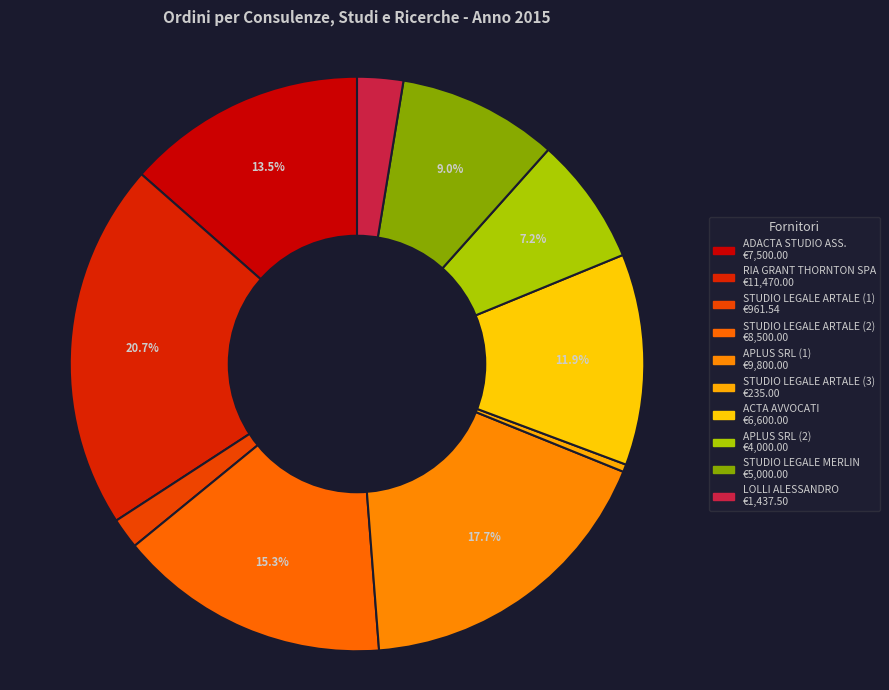

True or false: STUDIO LEGALE ARTALE (2) accounts for 15% of the total.

True